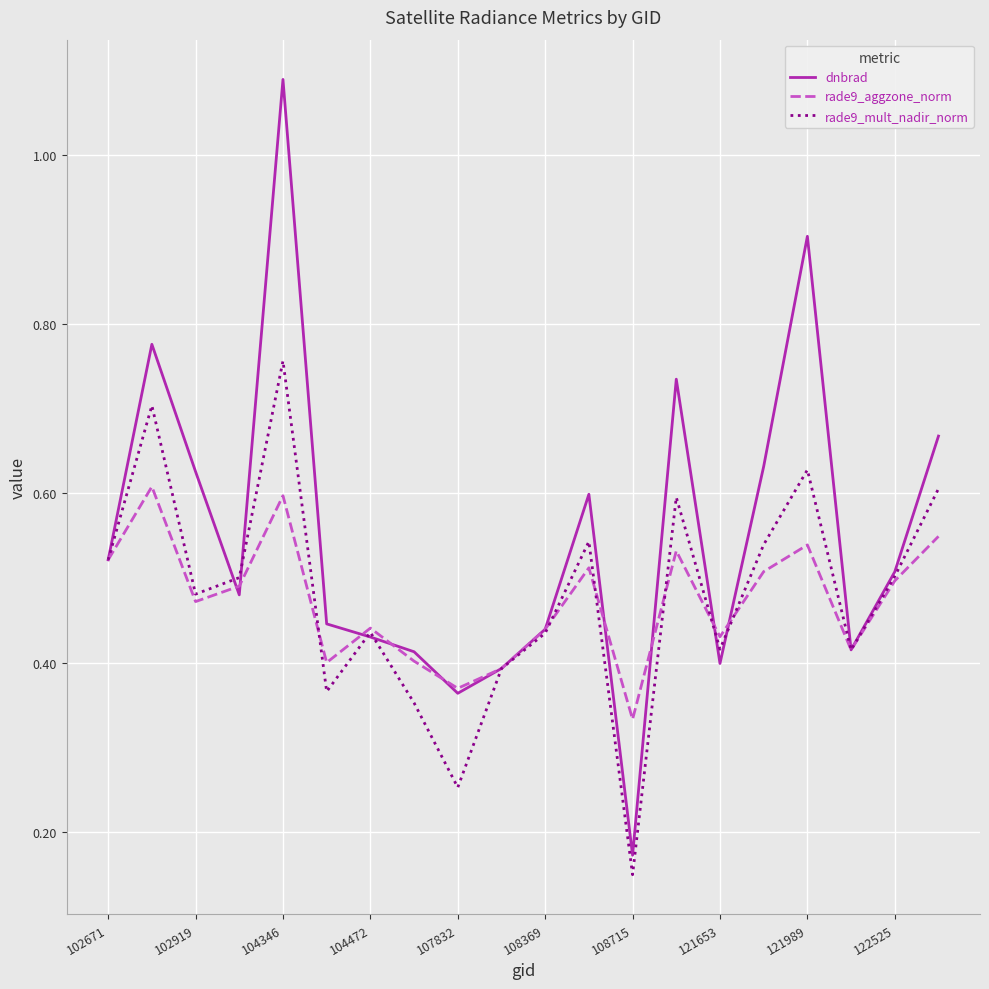

What are all the series names shown in the legend?

dnbrad, rade9_aggzone_norm, rade9_mult_nadir_norm